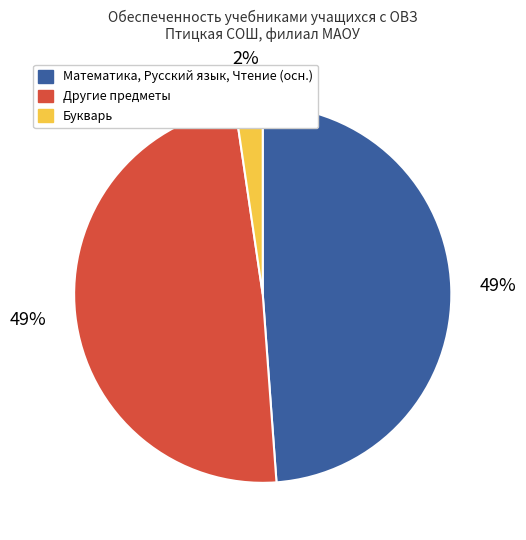

True or false: Математика, Русский язык, Чтение (осн.) accounts for 49% of the total.

True